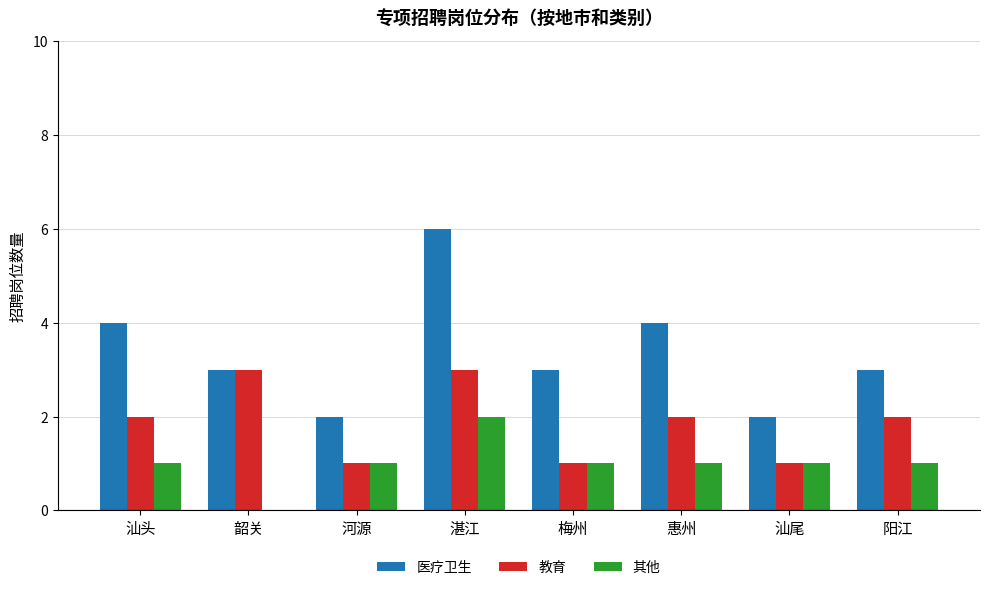

What is the sum of all 医疗卫生 values?

27